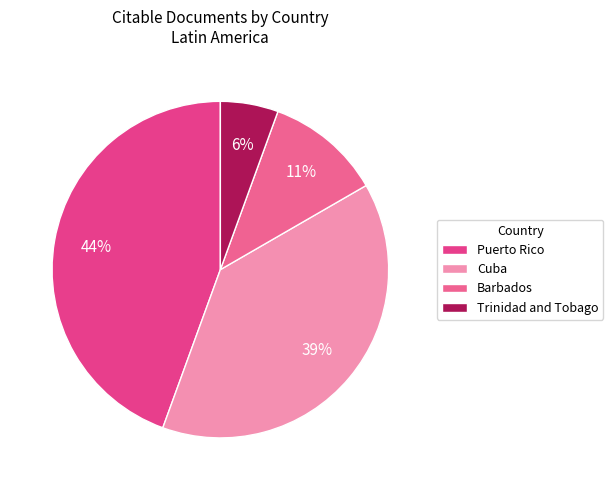

Is there a majority slice in this chart?

No